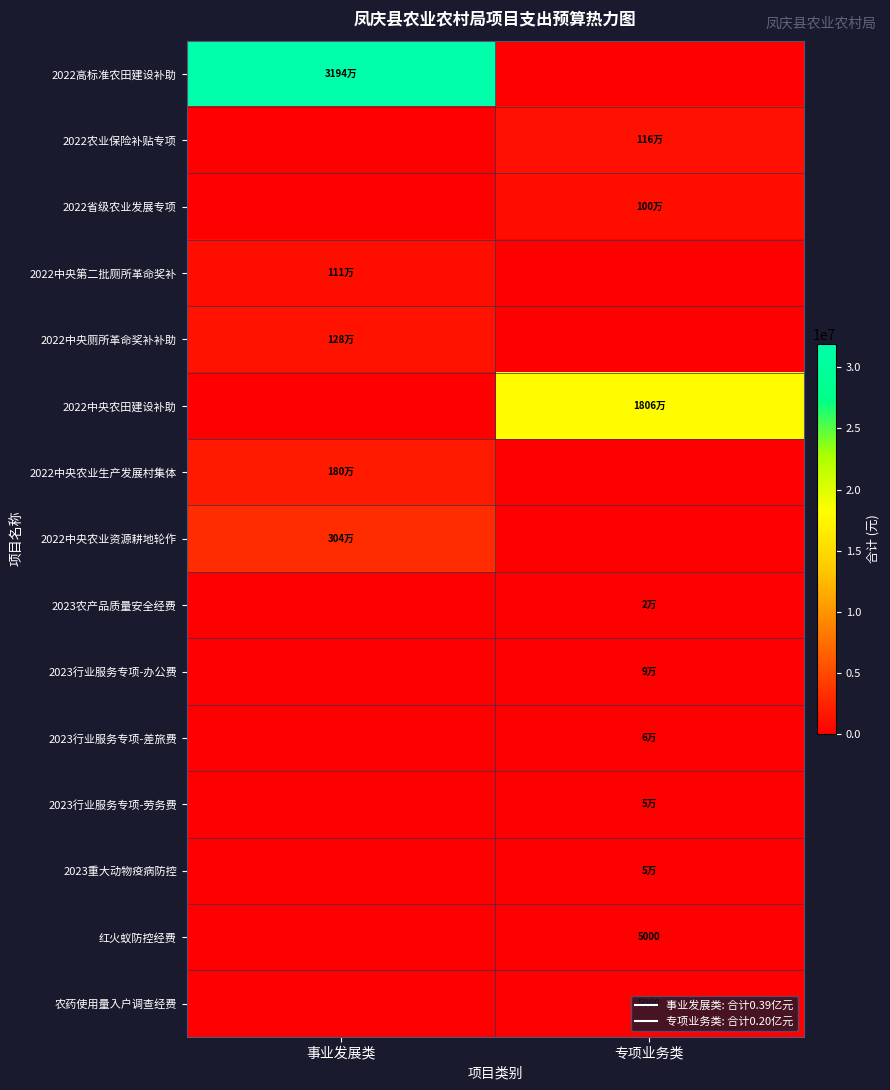

The value of 2022中央农业生产发展村集体 at 专项业务类 is 0. True or false?

True